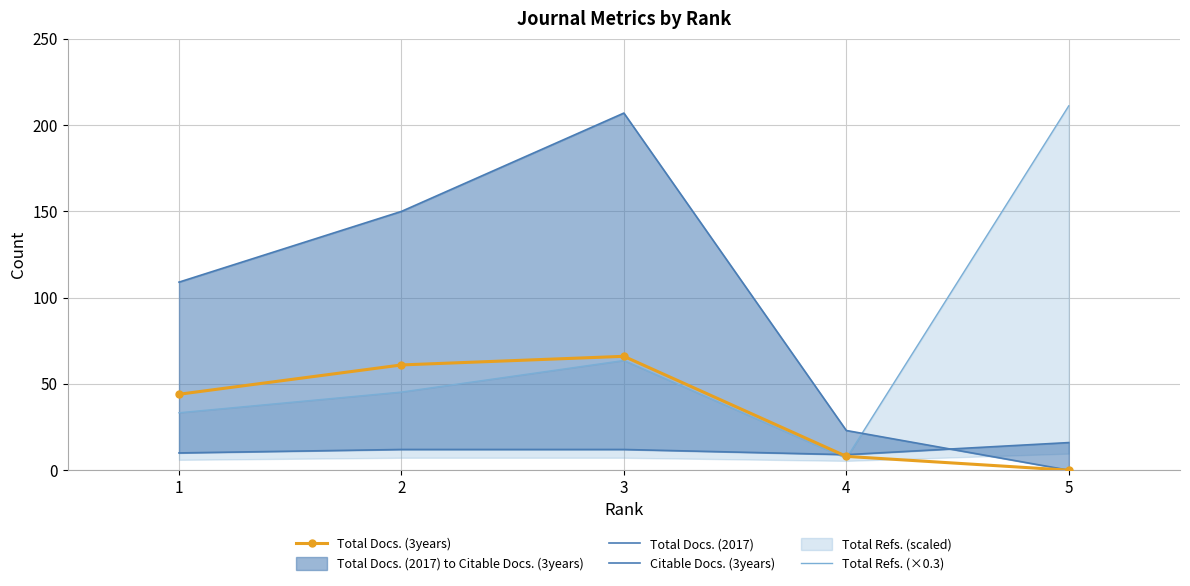

What is the total value across all series at 1?

196.3